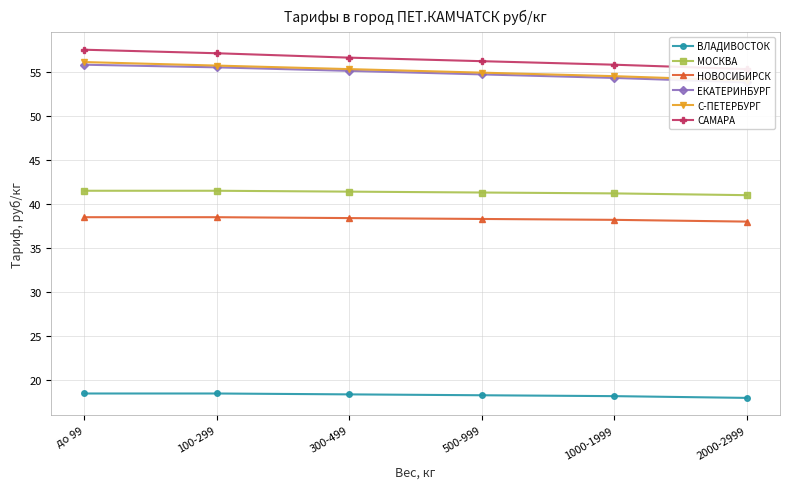

Rank the categories by С-ПЕТЕРБУРГ value from highest to lowest.

до 99, 100-299, 300-499, 500-999, 1000-1999, 2000-2999